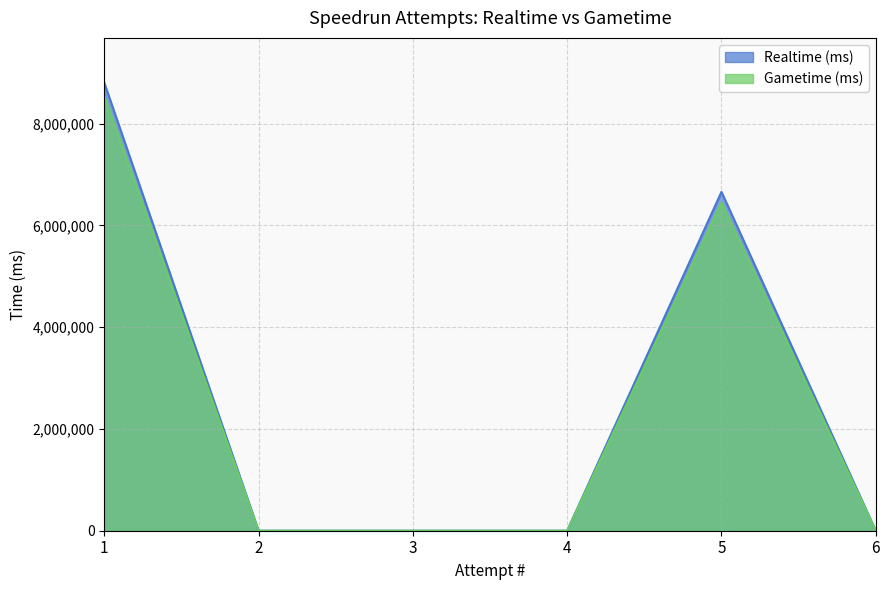

The Gametime (ms) series shows -5043389 at 3. True or false?

False